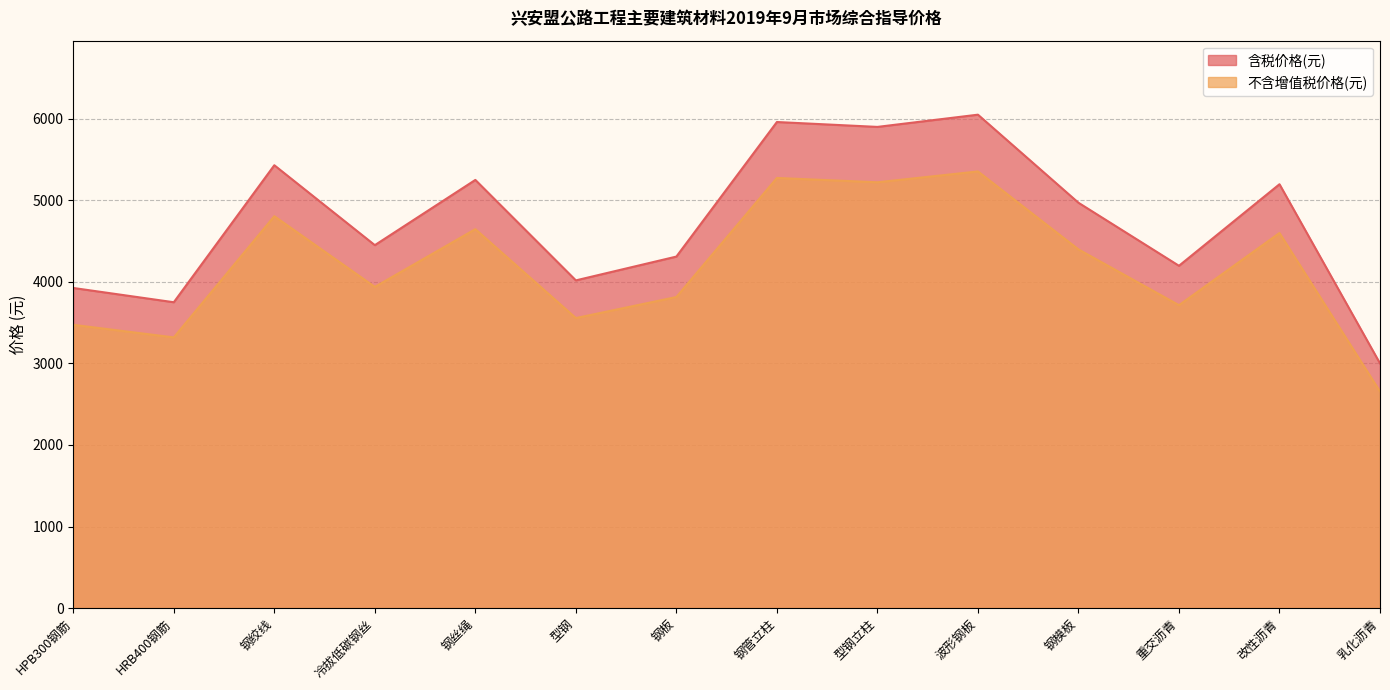

Where is 不含增值税价格(元) nearest to the value 4004?

冷拔低碳钢丝